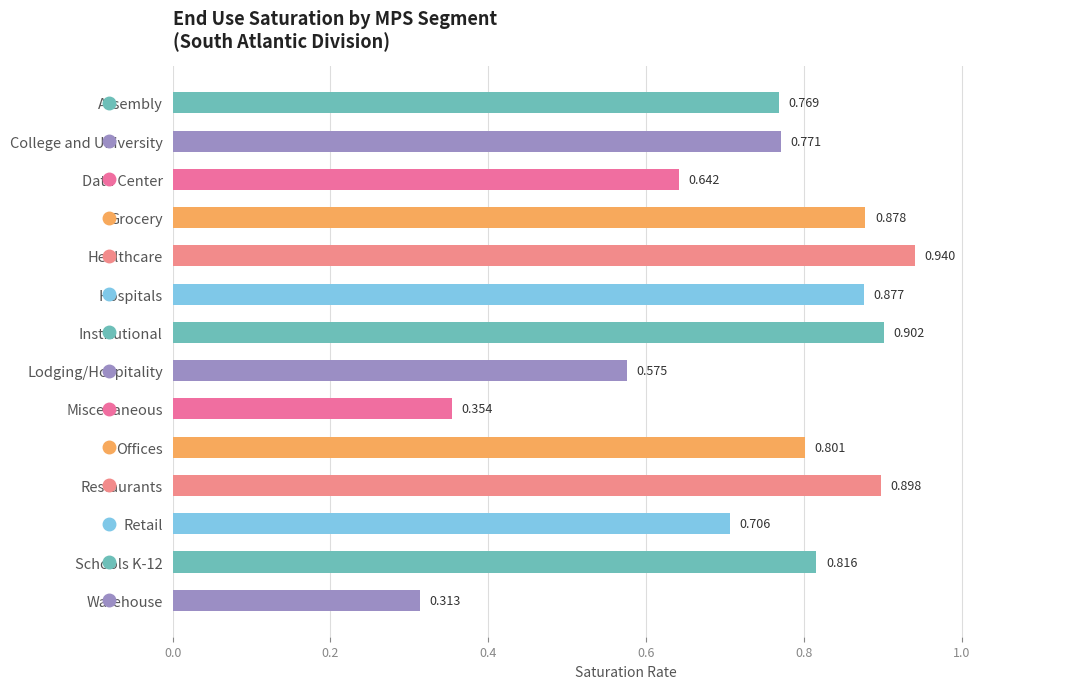

Where is the data nearest to the value 0?

Warehouse